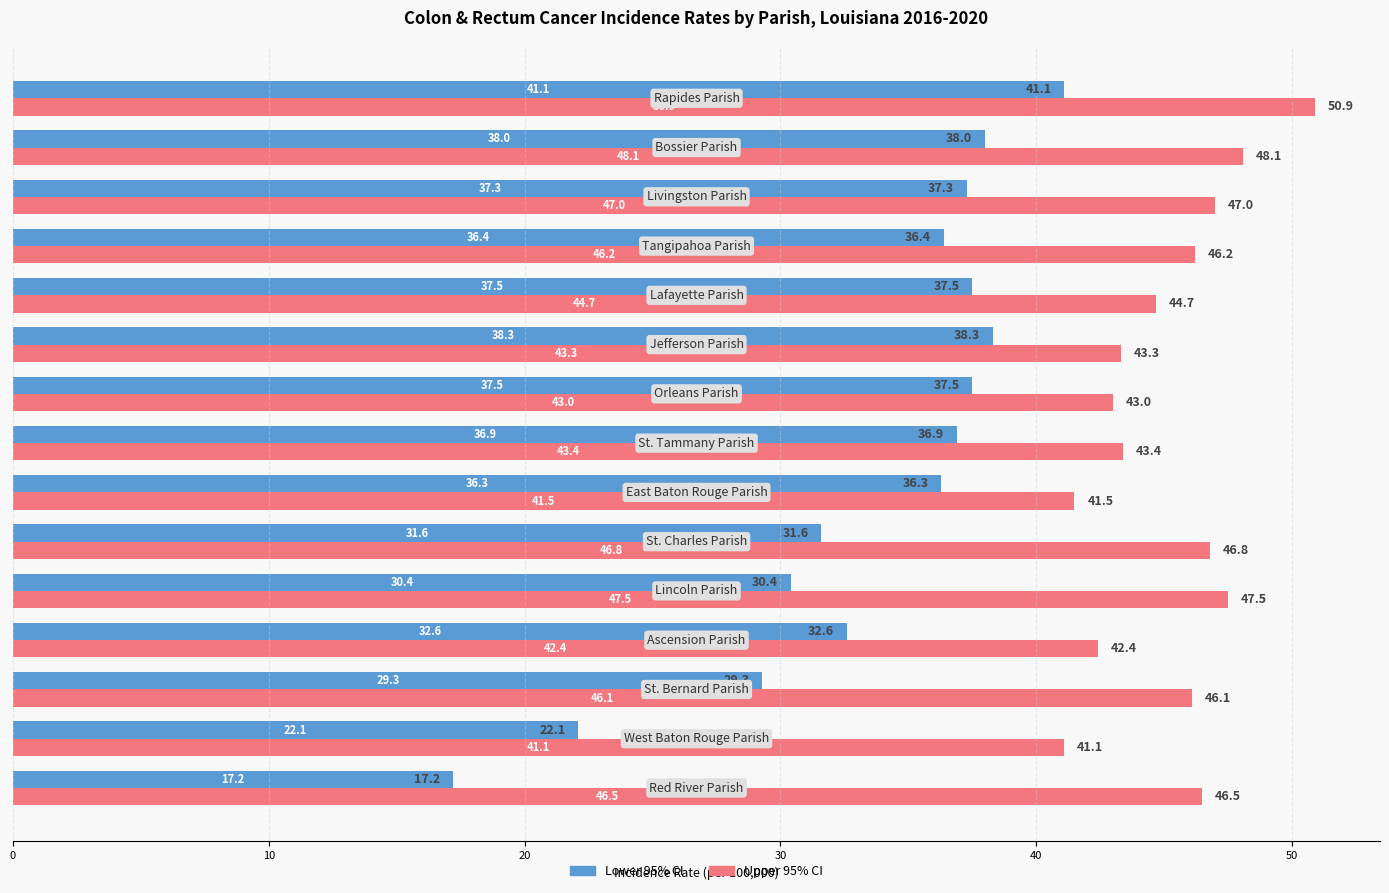

List the series in order of their peak value, highest first.

Upper 95% CI, Lower 95% CI